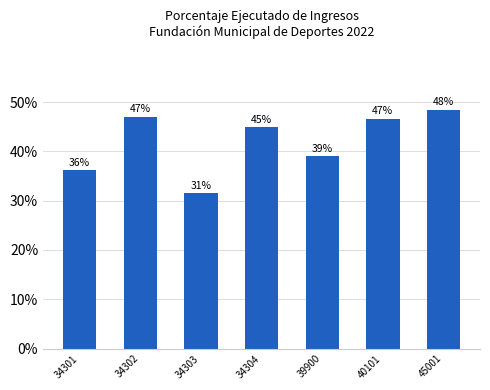

What is the average value?

41.9